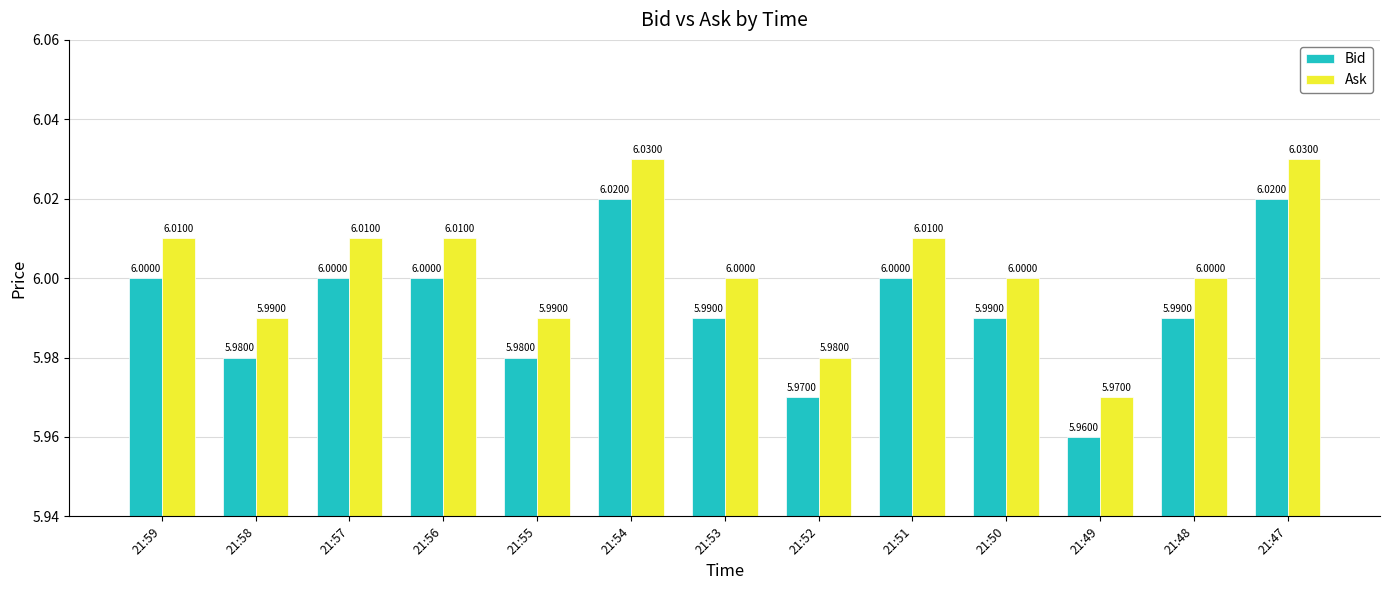

What is the value of the Ask bar at the 4th from the left?

6.0